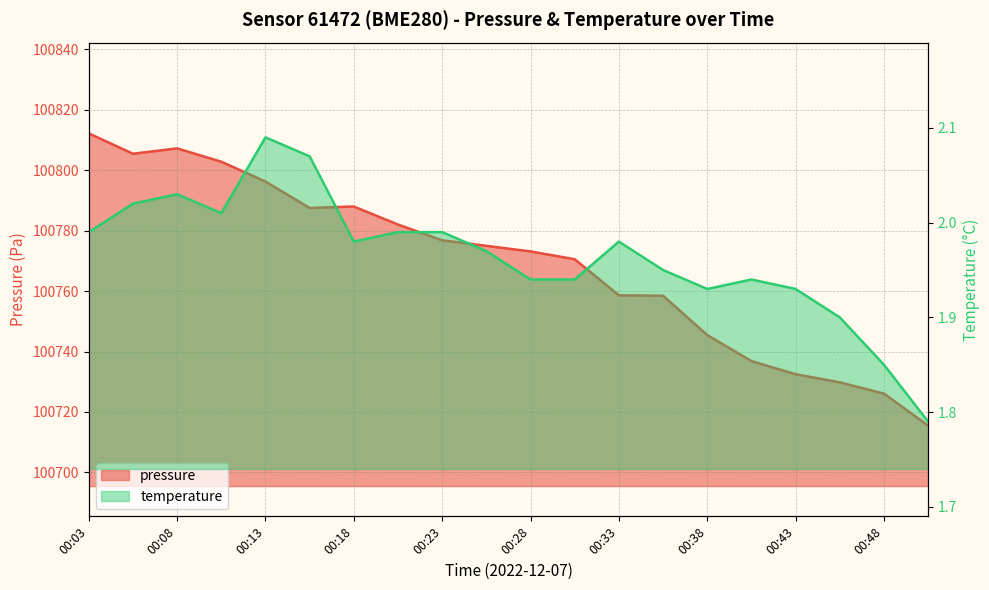

Reading right to left, list all the values displayed in this chart.

pressure: 00:50=100715.5	00:48=100726.1	00:45=100729.8	00:43=100732.5	00:41=100736.8	00:38=100745.4	00:36=100758.4	00:33=100758.6	00:31=100770.5	00:28=100773.1	00:26=100774.9	00:23=100776.8	00:21=100782.0	00:18=100787.9	00:16=100787.5	00:13=100796.2	00:11=100802.8	00:08=100807.2	00:06=100805.4	00:03=100812.1
temperature: 00:50=1.8	00:48=1.9	00:45=1.9	00:43=1.9	00:41=1.9	00:38=1.9	00:36=1.9	00:33=2.0	00:31=1.9	00:28=1.9	00:26=2.0	00:23=2.0	00:21=2.0	00:18=2.0	00:16=2.1	00:13=2.1	00:11=2.0	00:08=2.0	00:06=2.0	00:03=2.0